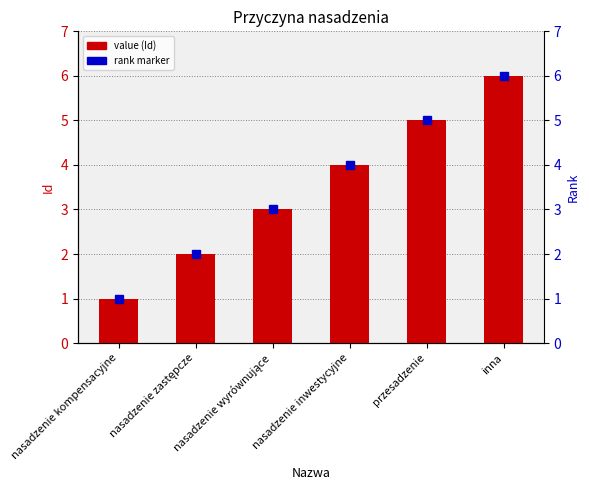

What is the change in value from nasadzenie wyrównujące to przesadzenie?

+2